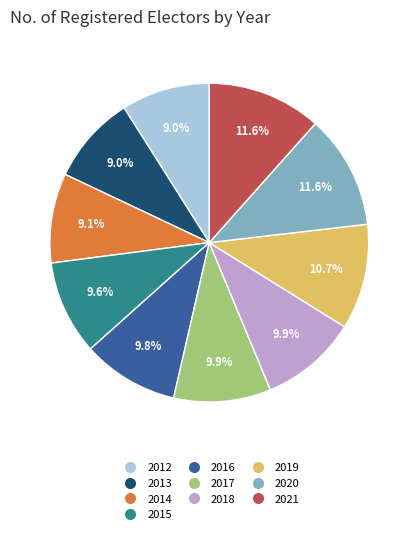

Combined, what portion of the pie is 2021 and 2012?

20.6%